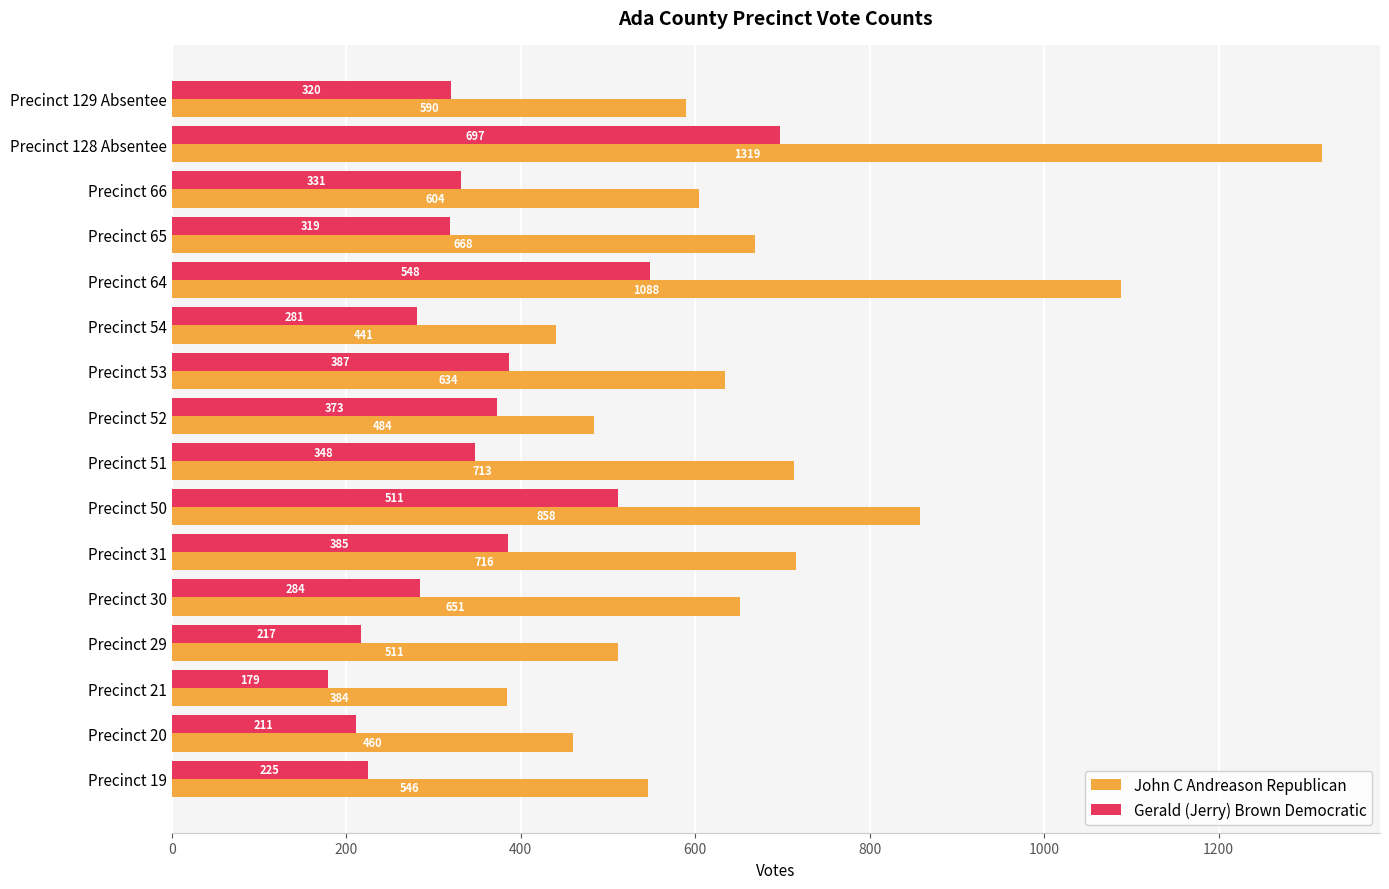

Which category has the highest value in the Gerald (Jerry) Brown Democratic series?

Precinct 128 Absentee